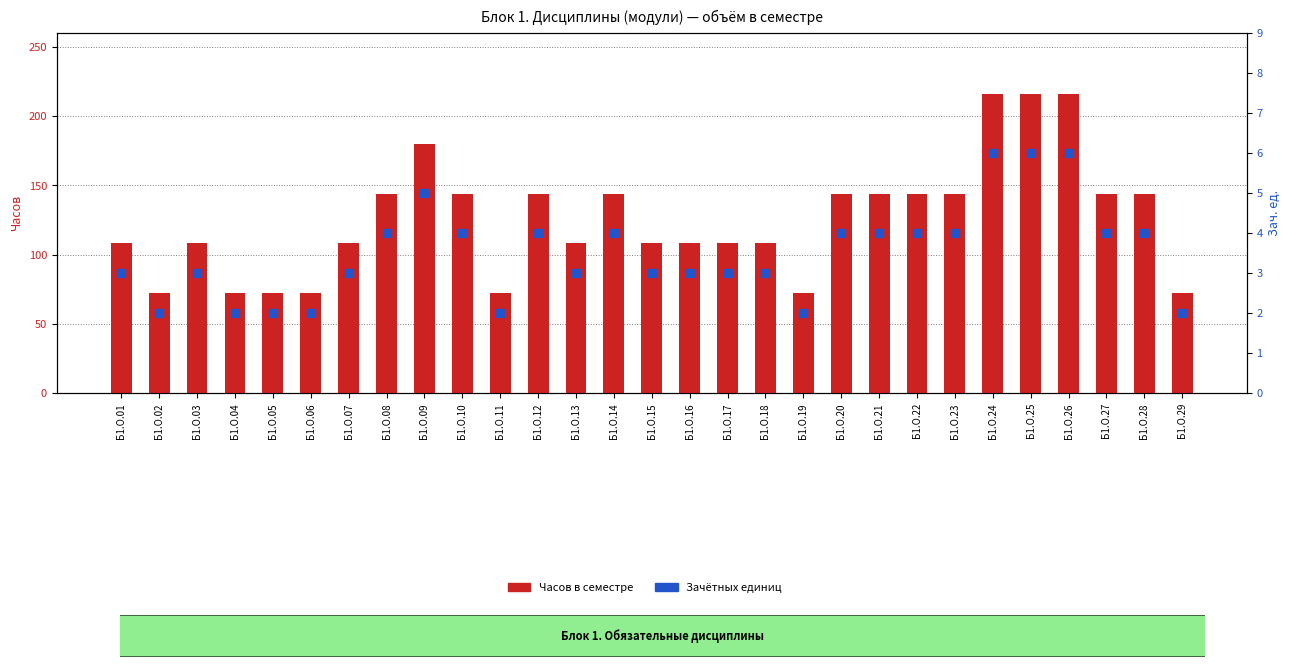

At which category is the sum across all series the highest?

Б1.О.24